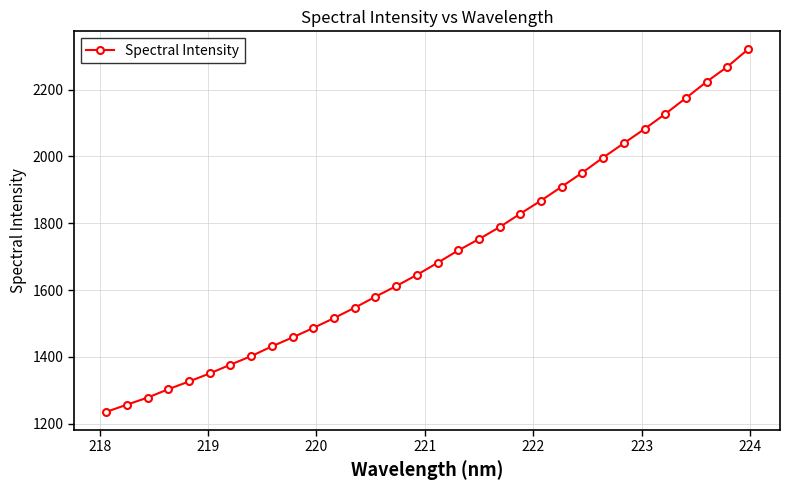

What is the average value?

1704.1